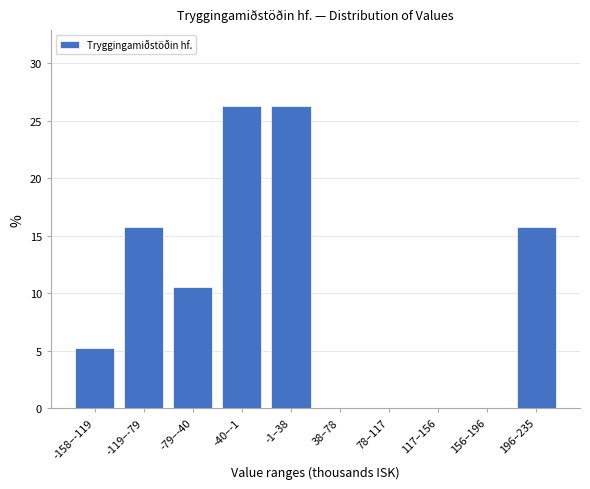

Reading left to right, list all the values displayed in this chart.

-158–-119=5.3	-119–-79=15.8	-79–-40=10.5	-40–-1=26.3	-1–38=26.3	38–78=0.0	78–117=0.0	117–156=0.0	156–196=0.0	196–235=15.8